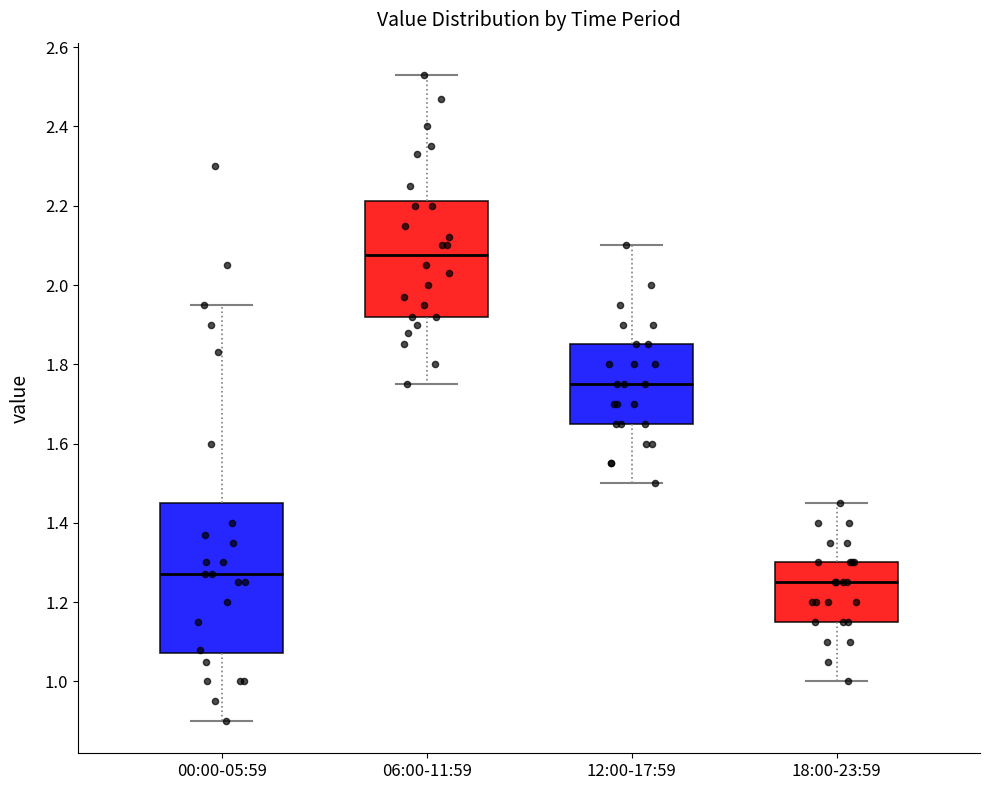

Which box's median line is the lowest?

18:00-23:59